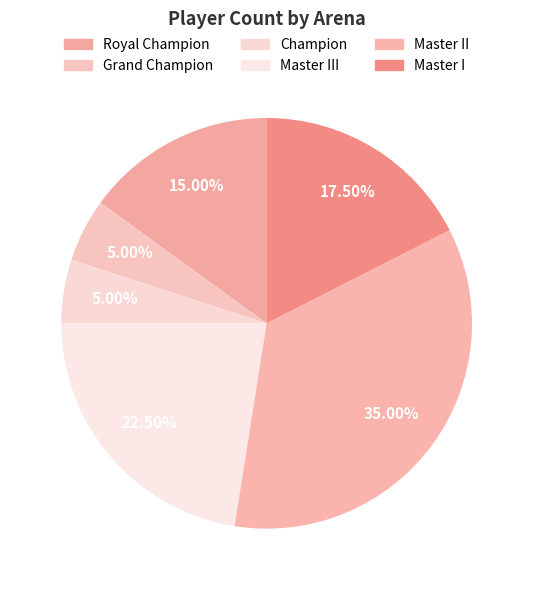

Approximately how many times larger is the value at Master III compared to Grand Champion?

4.5